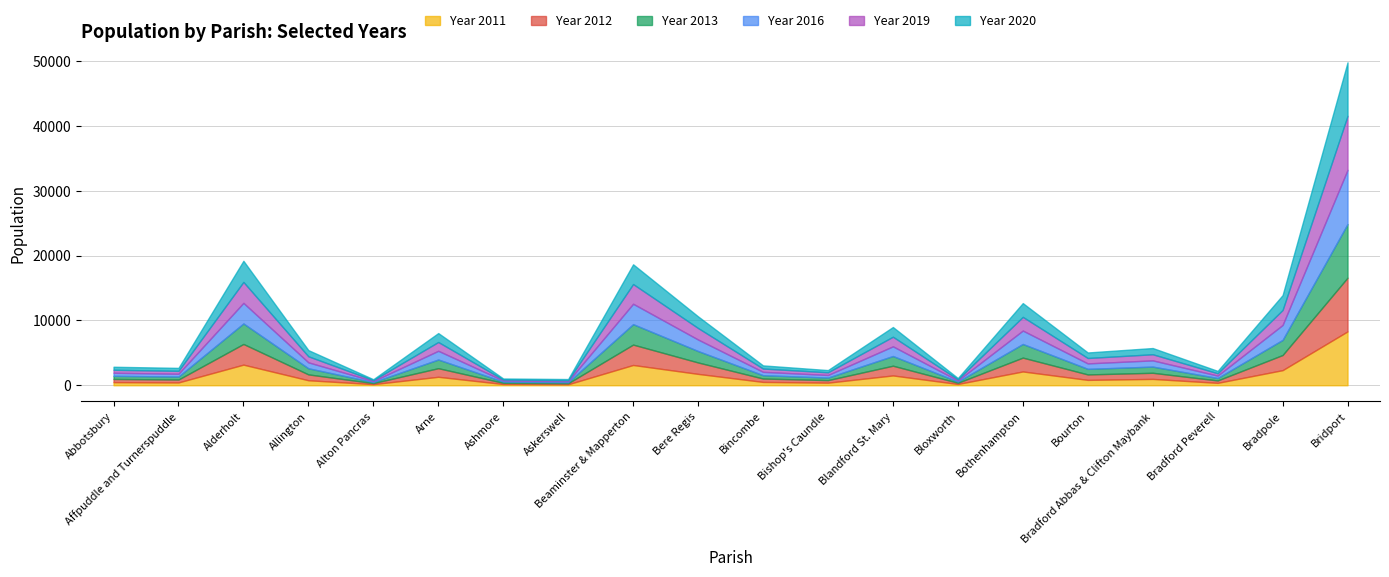

At how many categories does at least one series exceed 1137?

8